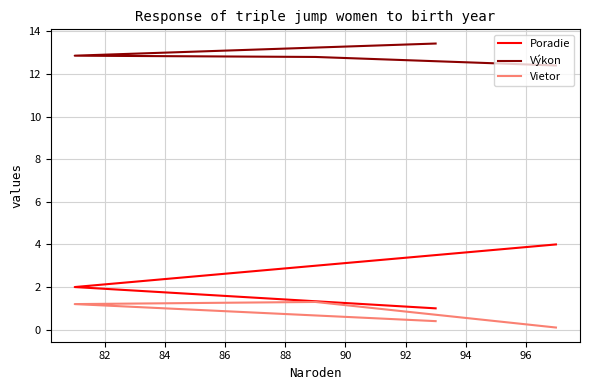

What is the difference between the Poradie values at 86 and 82?

2.0